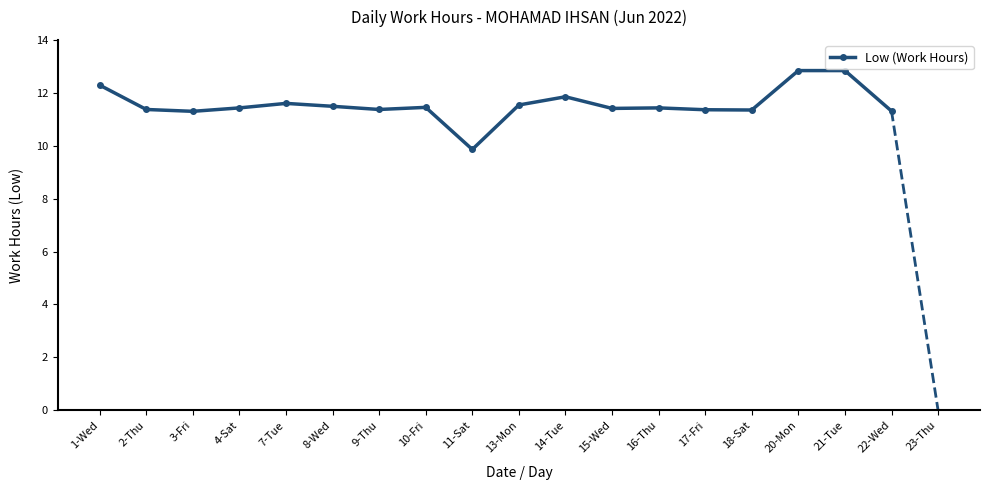

What is the change in value from 10-Fri to 22-Wed?

-0.1